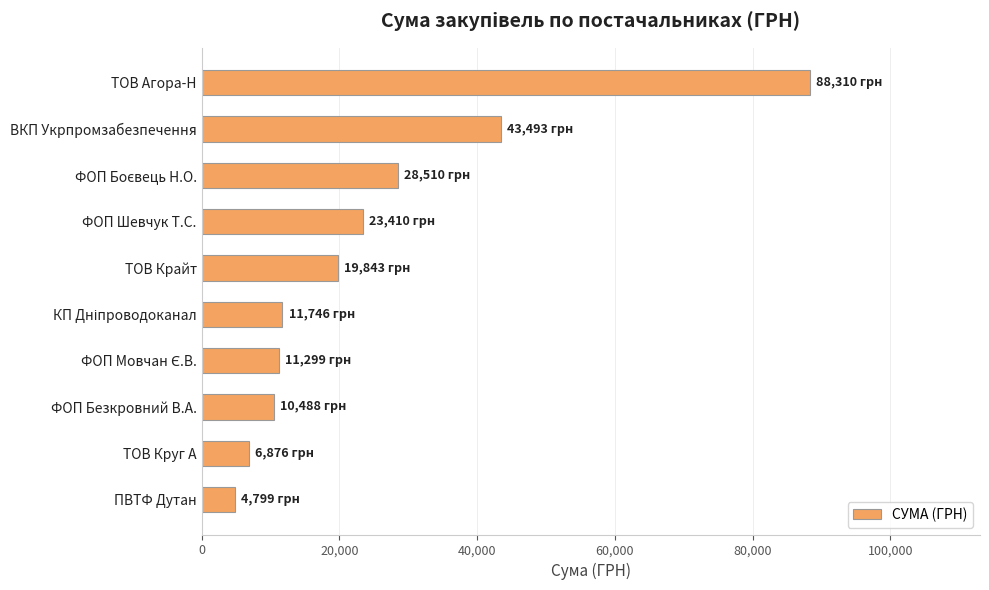

What is the label of the 2nd bar from the bottom?

ТОВ Круг А